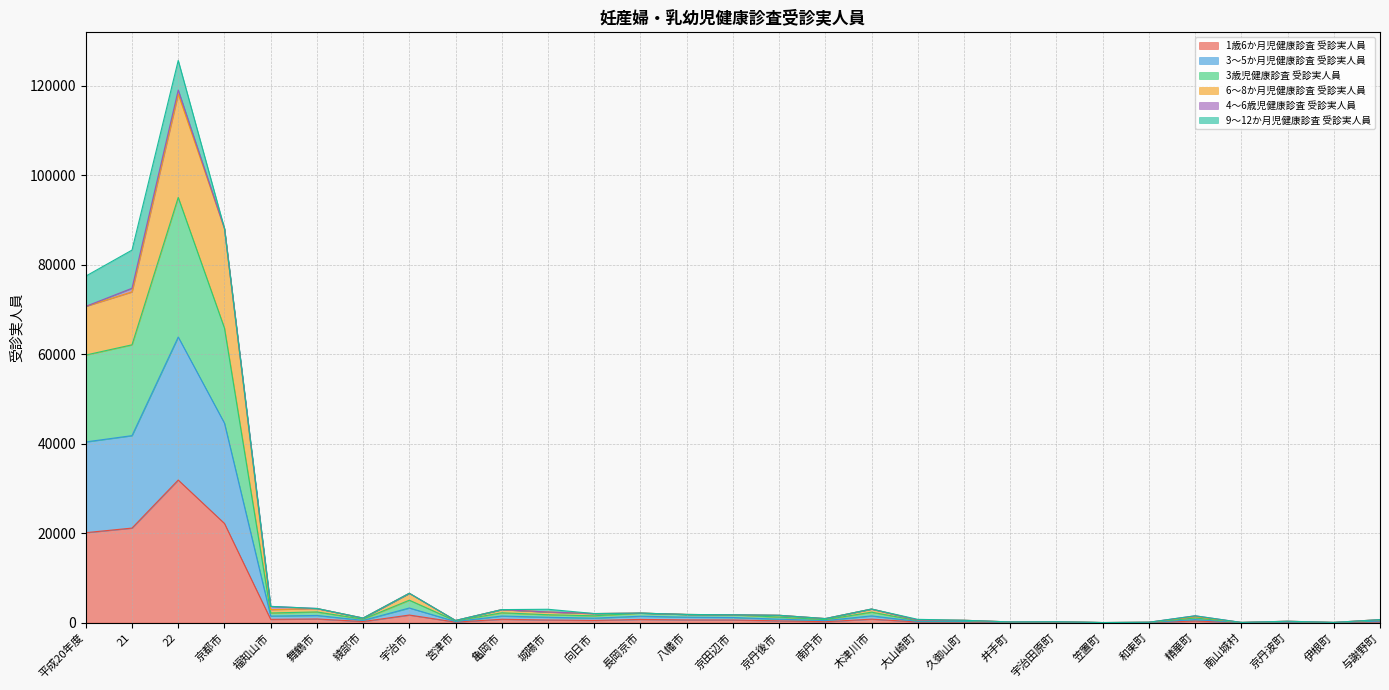

What position from the left is 京丹後市?

16